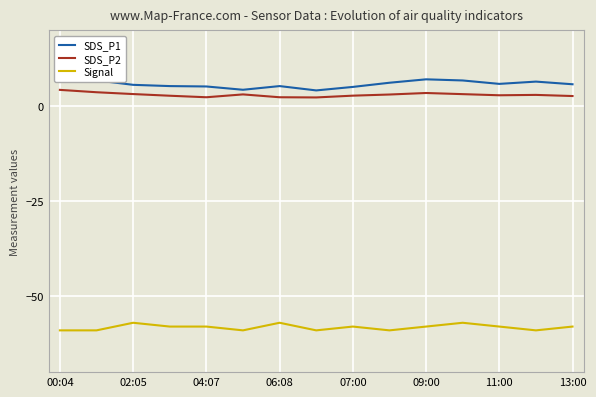

Where is the first local maximum for Signal?

02:05